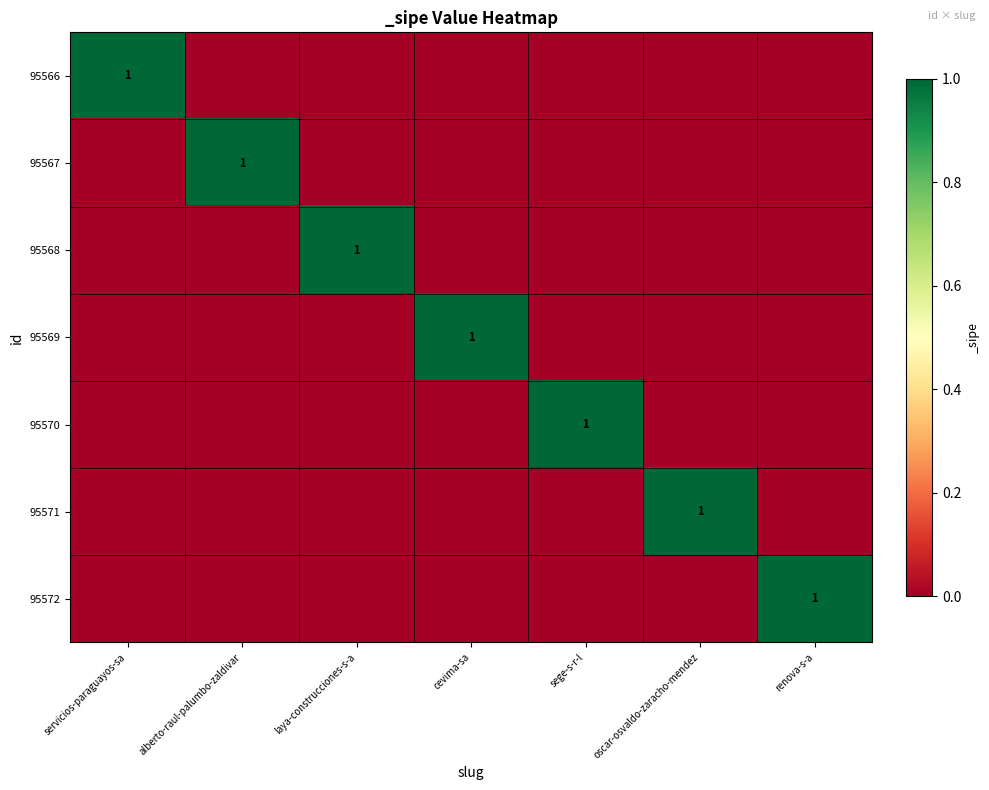

Is it true that 95566 equals 1 at servicios-paraguayos-sa?

True